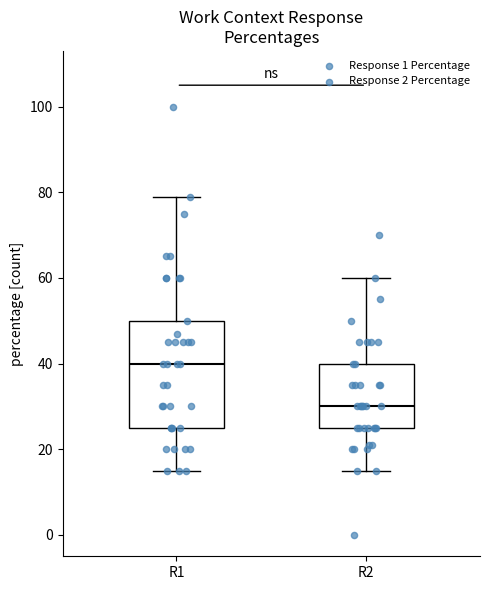

Which box's median line is the highest?

R1